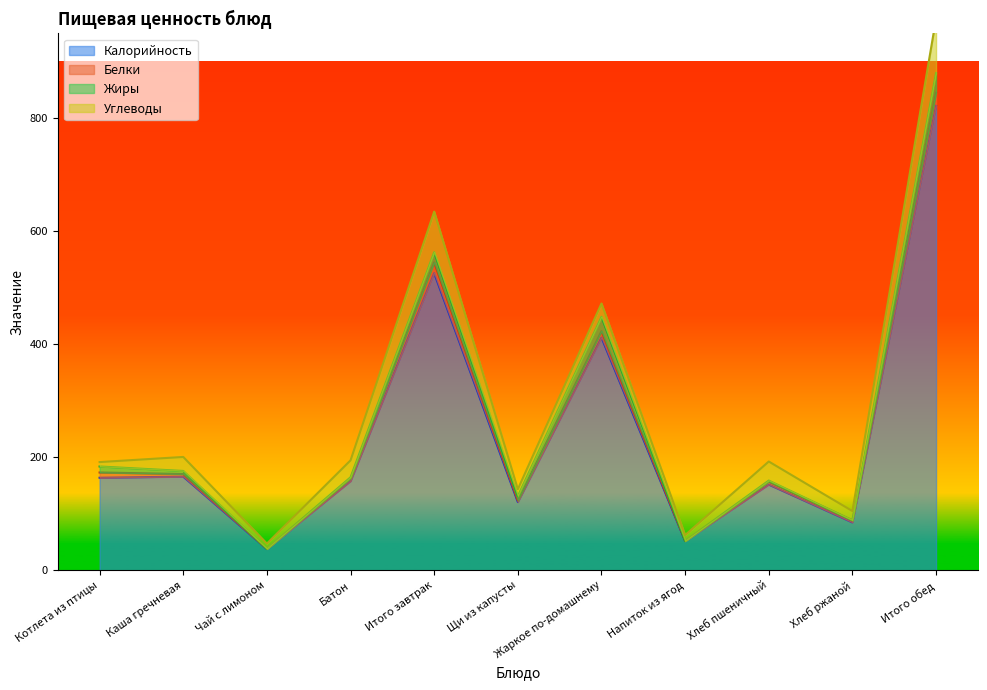

Reading left to right, transcribe all the data shown in this chart.

Калорийность: 164.0	166.0	38.0	158.0	526.0	121.0	412.0	52.0	152.0	85.0	822.0
Белки: 9.3	4.6	0.2	4.8	18.9	2.9	11.2	0.1	5.0	3.8	22.9
Жиры: 10.6	5.5	0.1	2.0	18.1	7.5	25.5	0.1	2.0	0.0	35.0
Углеводы: 7.8	24.8	9.2	30.0	71.8	12.3	23.6	10.4	33.7	16.2	96.3